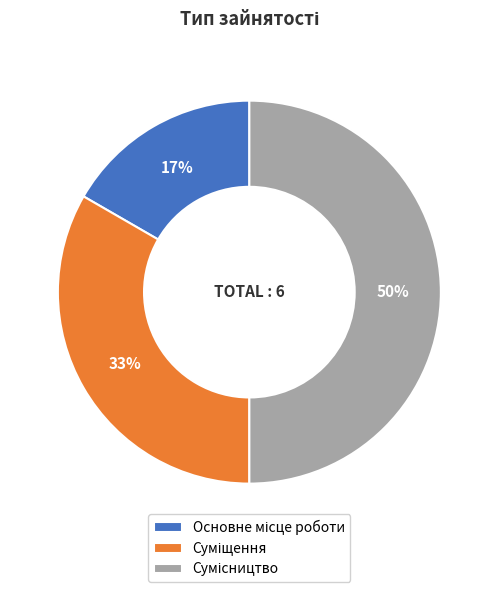

To the nearest percent, what is the difference between the largest and smallest slice percentages?

33%